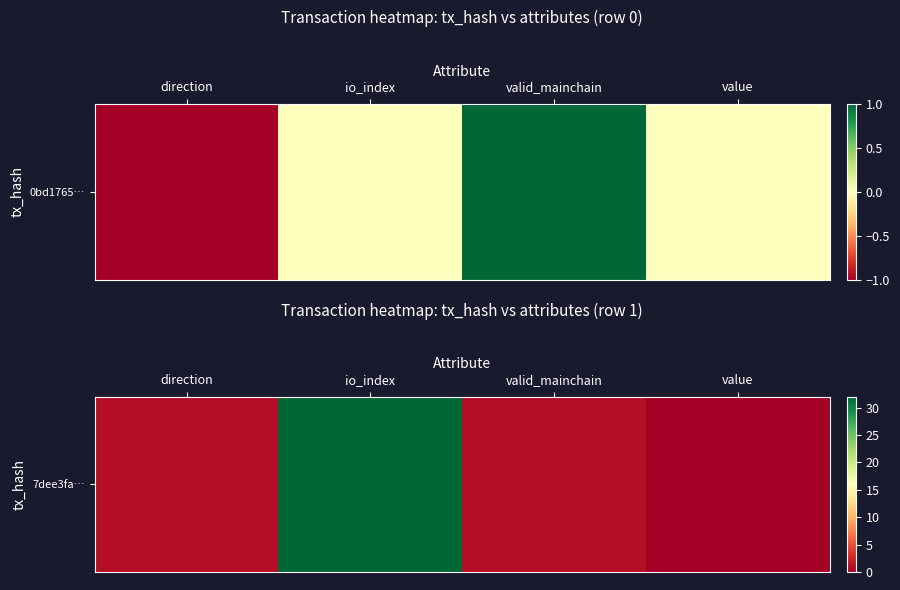

How many values are above zero?

3